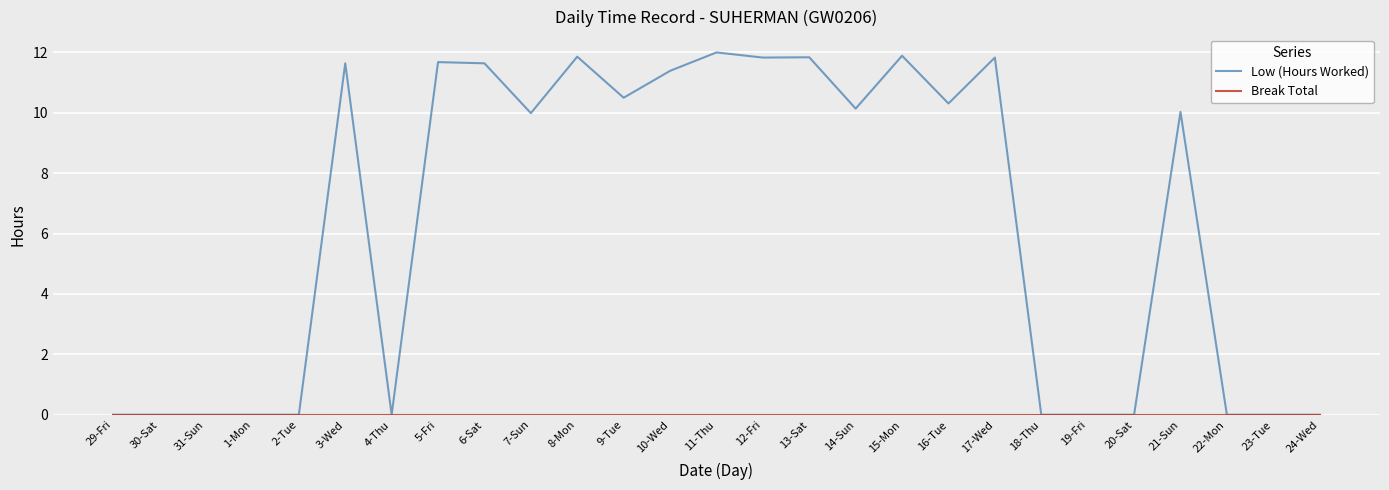

At how many categories does at least one series exceed 4?

15